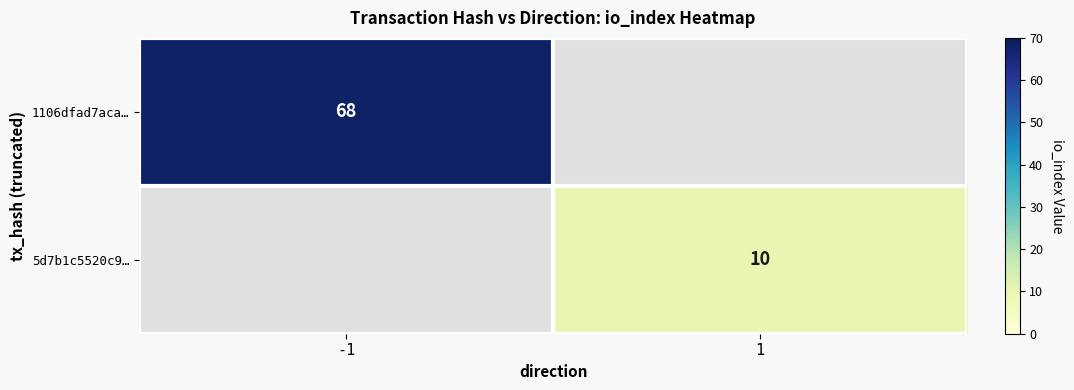

The 5d7b1c5520c9… series shows 10 at 1. True or false?

True